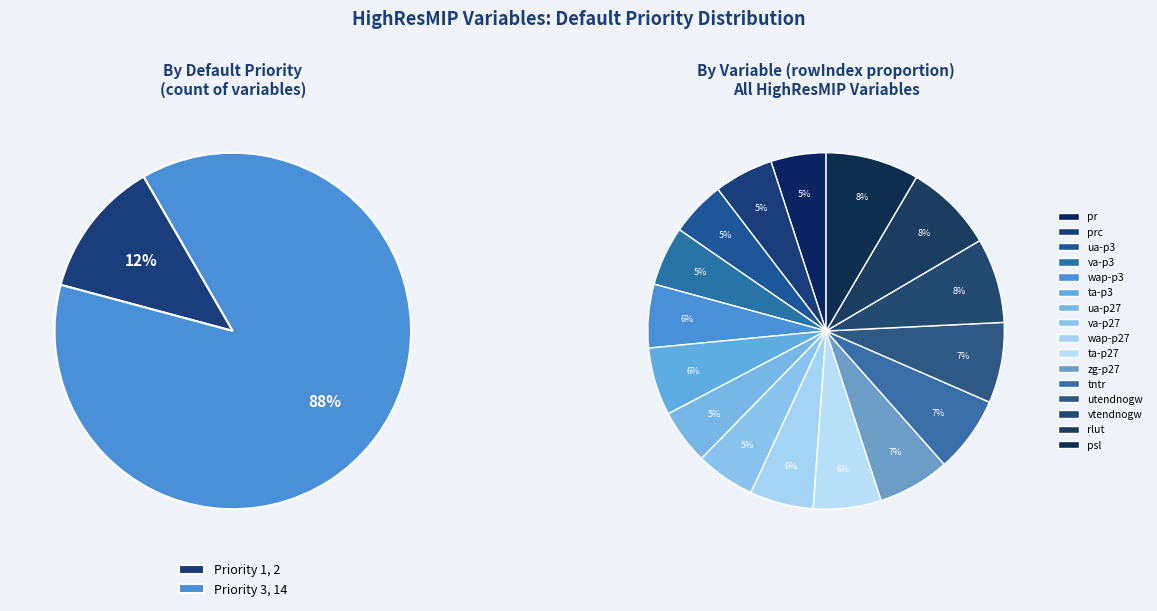

How much of the chart is everything except ta (1hrPt-p27)?

93.8%